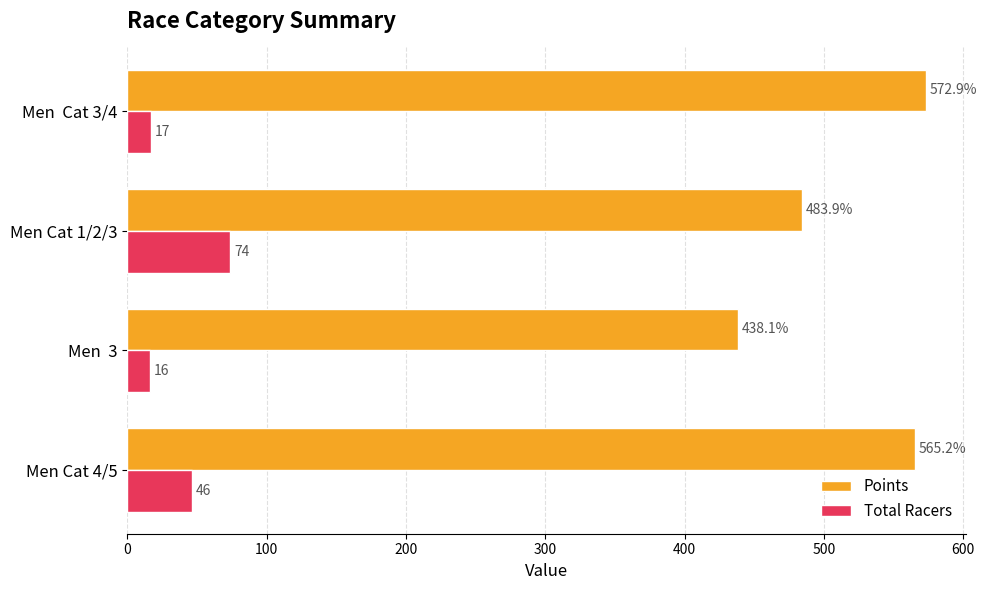

What is the minimum value shown in the chart?

16.0